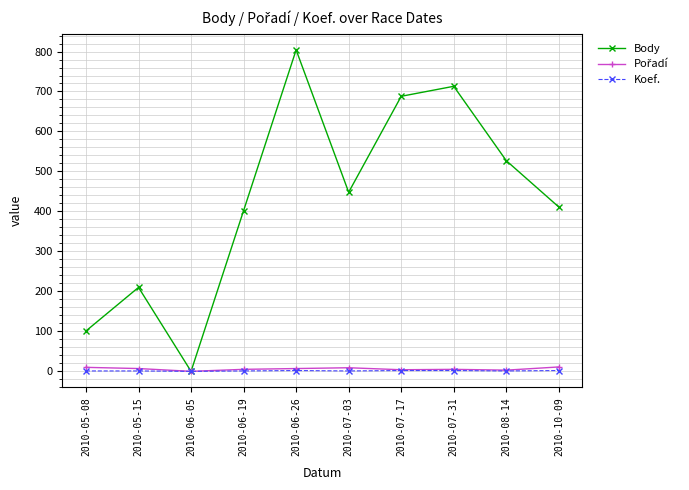

What is the difference between the maximum and minimum values in the Body series?

804